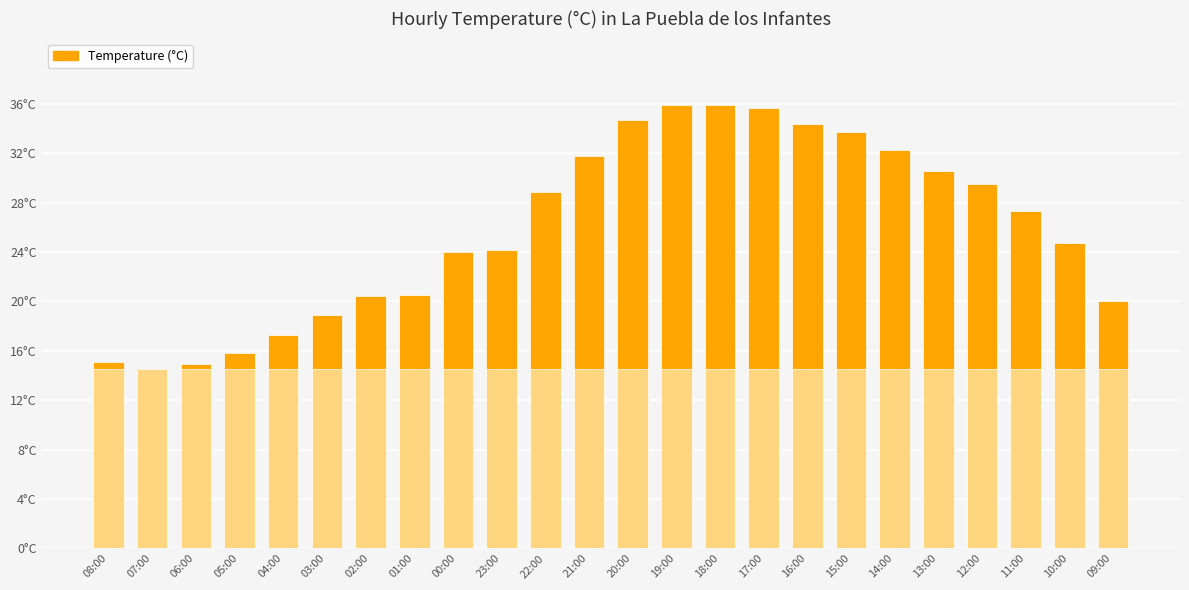

Reading left to right, transcribe all the data shown in this chart.

08:00=15.1	07:00=14.5	06:00=14.9	05:00=15.8	04:00=17.3	03:00=18.9	02:00=20.4	01:00=20.5	00:00=24.0	23:00=24.2	22:00=28.9	21:00=31.8	20:00=34.7	19:00=35.9	18:00=35.9	17:00=35.7	16:00=34.4	15:00=33.7	14:00=32.3	13:00=30.6	12:00=29.5	11:00=27.3	10:00=24.7	09:00=20.0